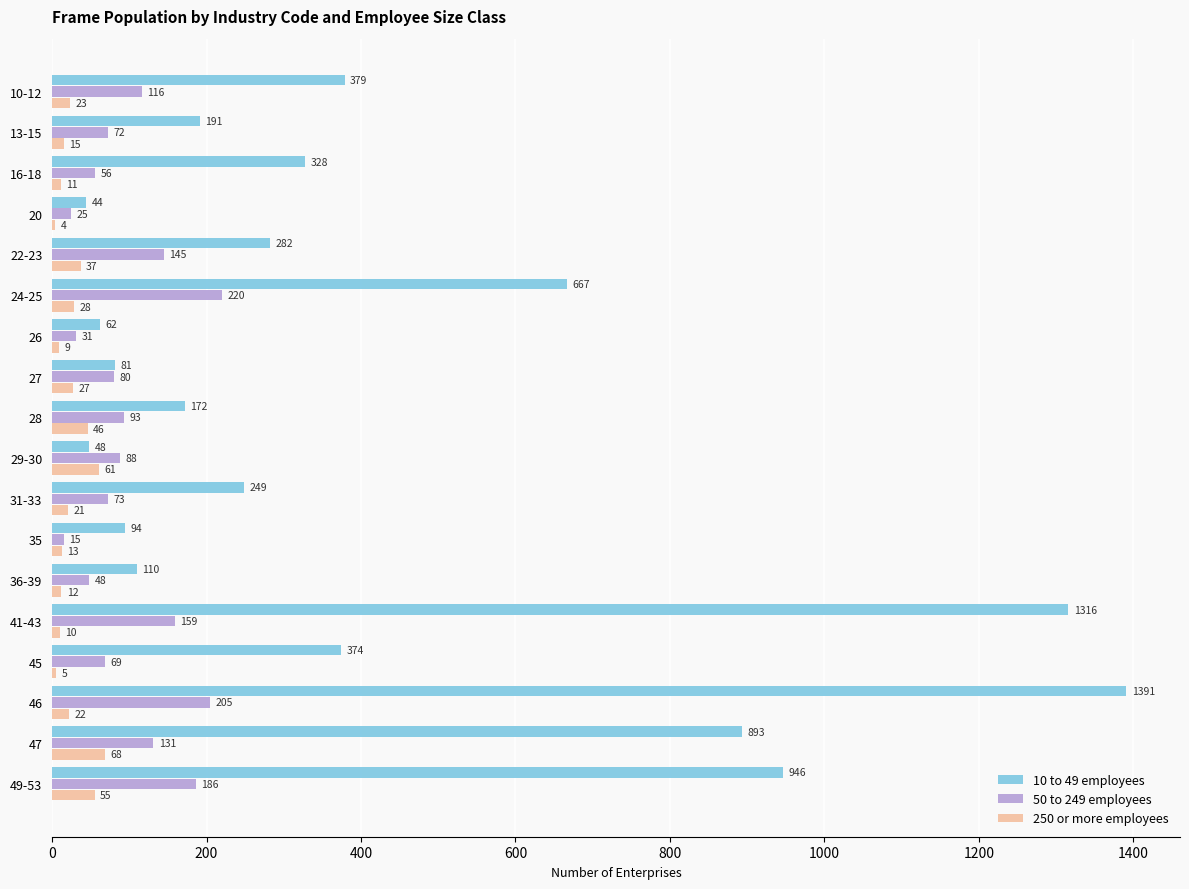

Which series changed the most between 29-30 and 46?

10 to 49 employees